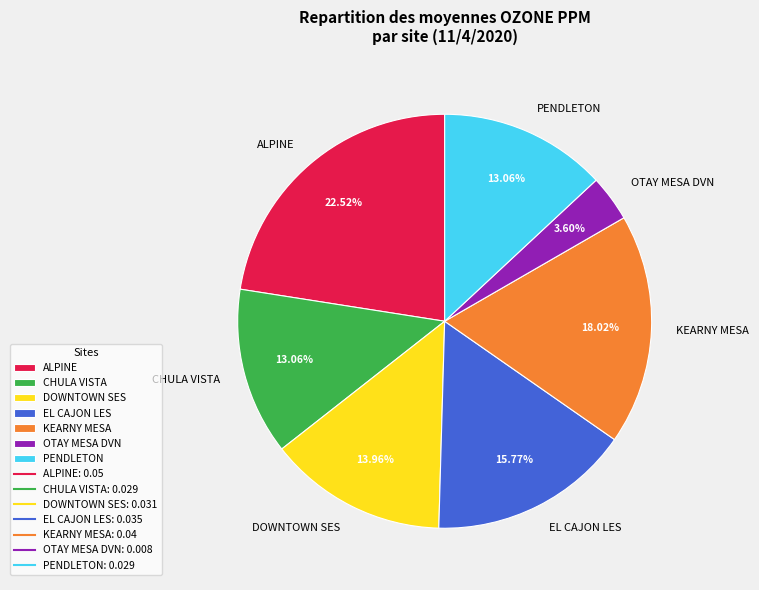

Is DOWNTOWN SES the majority of the pie?

No